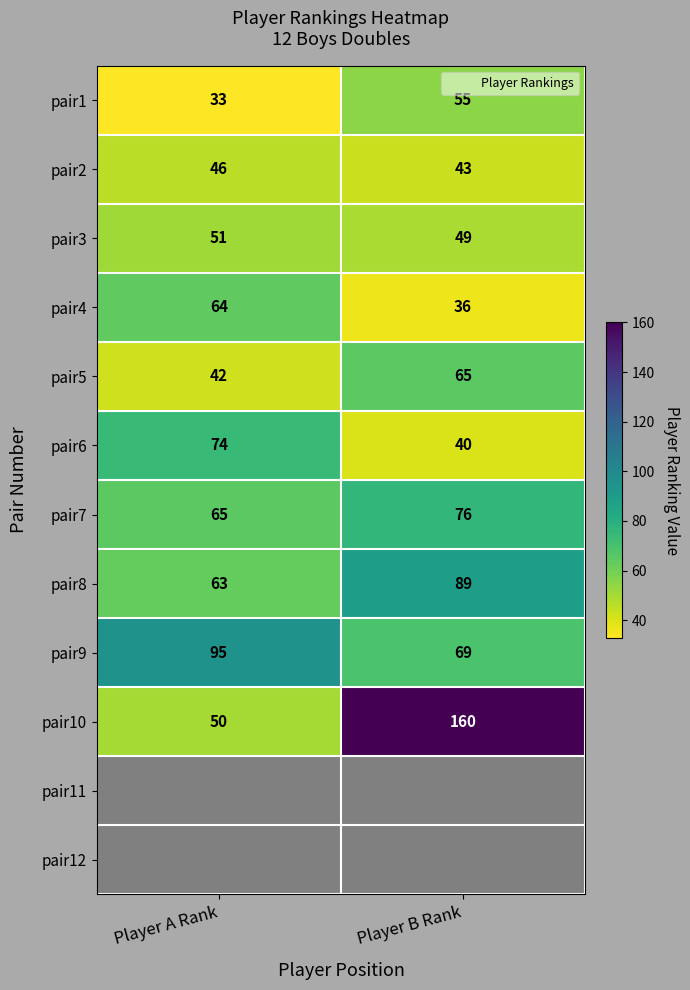

Is it true that pair10 equals 160.0 at Player B Rank?

True